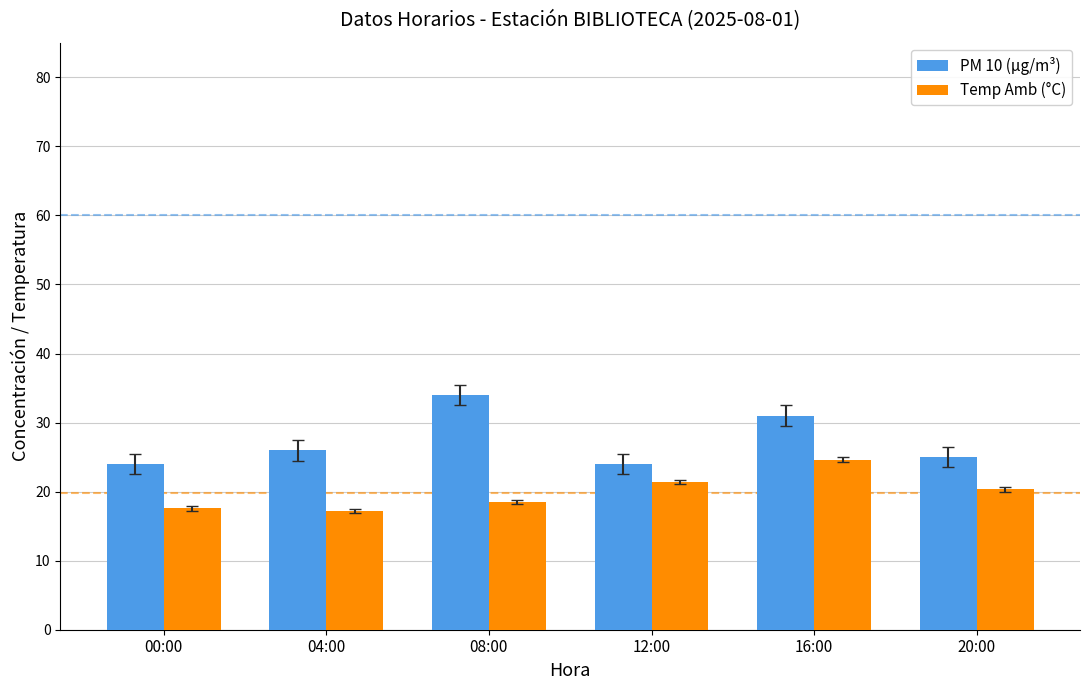

Is it true that PM 10 (µg/m³) equals 55.5 at 08:00?

False